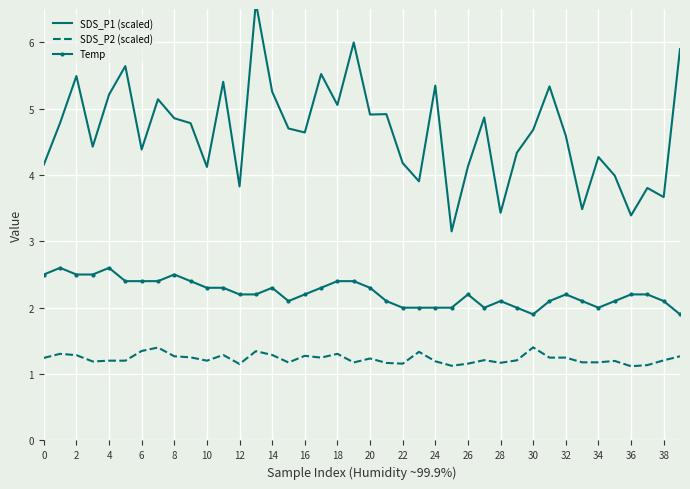

True or false: Temp and SDS_P1 (scaled) cross at least once.

False